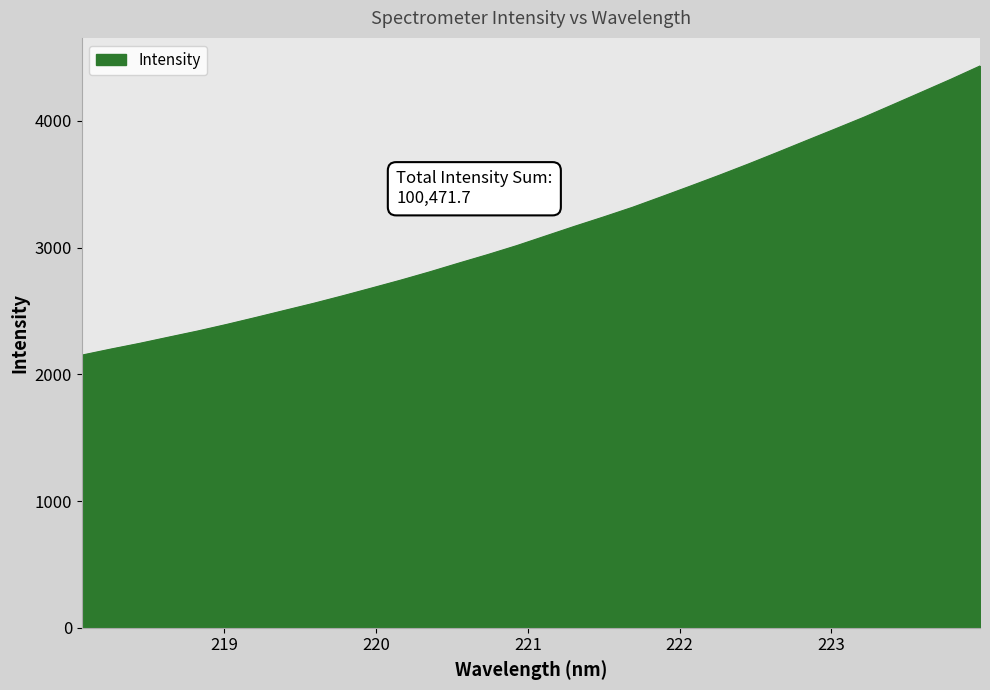

What is the greatest value displayed?

4434.1